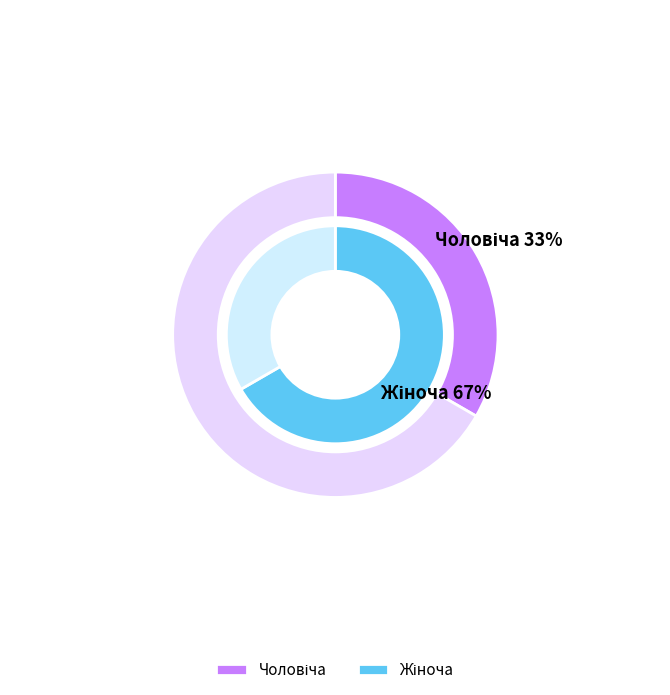

Between Чоловіча and Жіноча, which is larger?

Жіноча